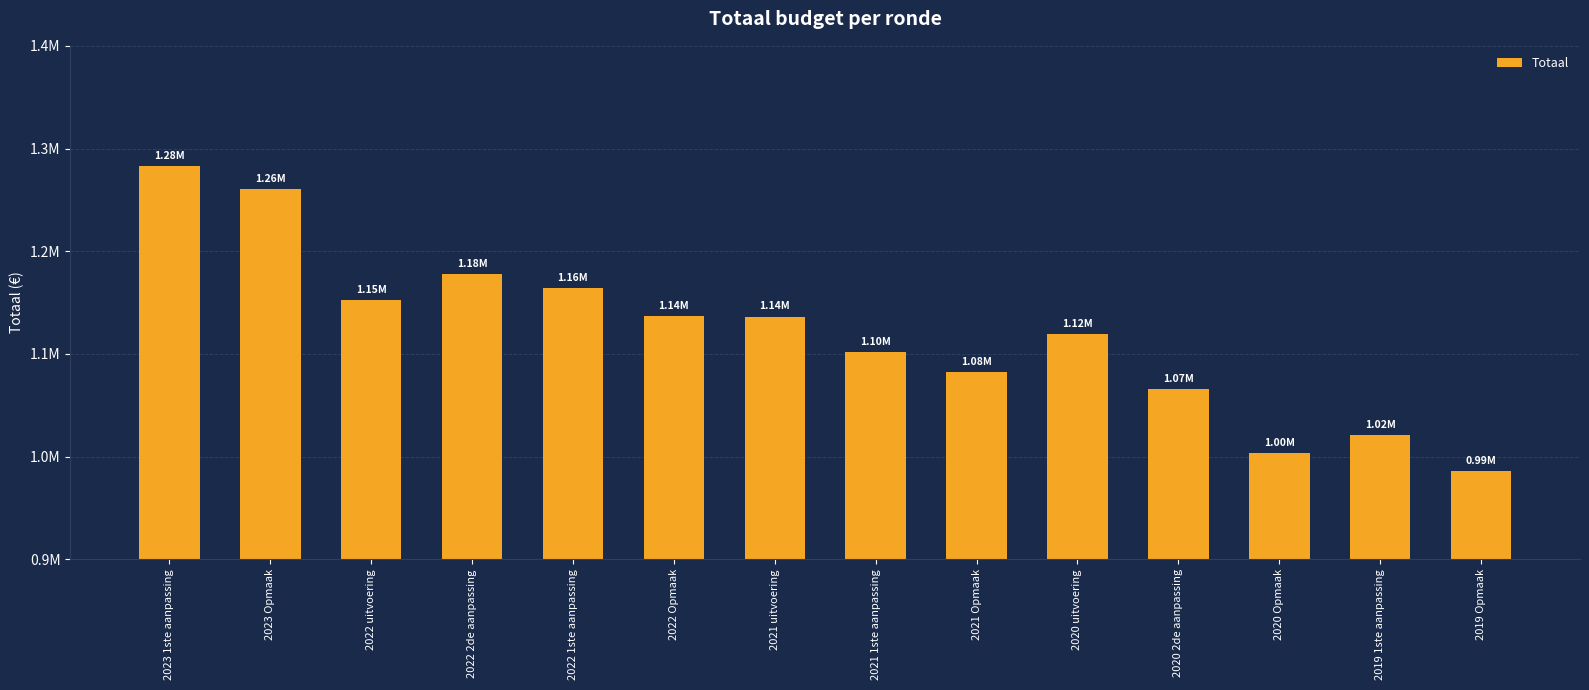

At which category does the chart reach its minimum across all series?

2019 Opmaak